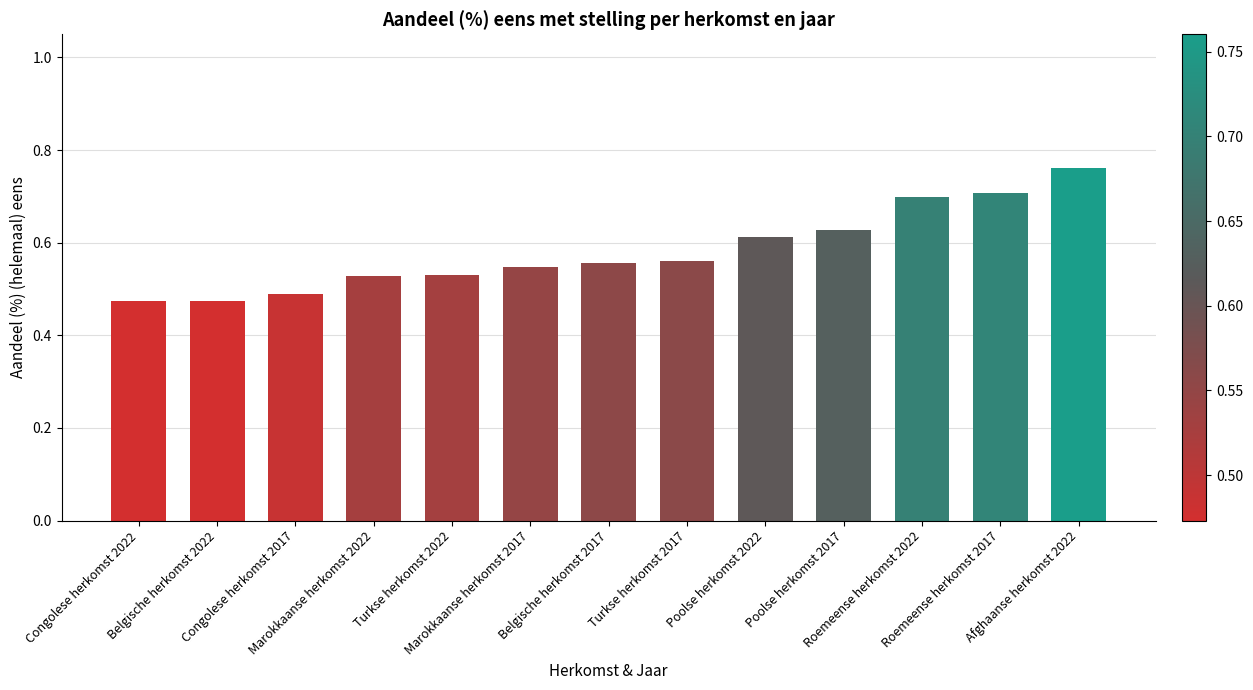

What is the difference between the second highest and second lowest values?

0.2